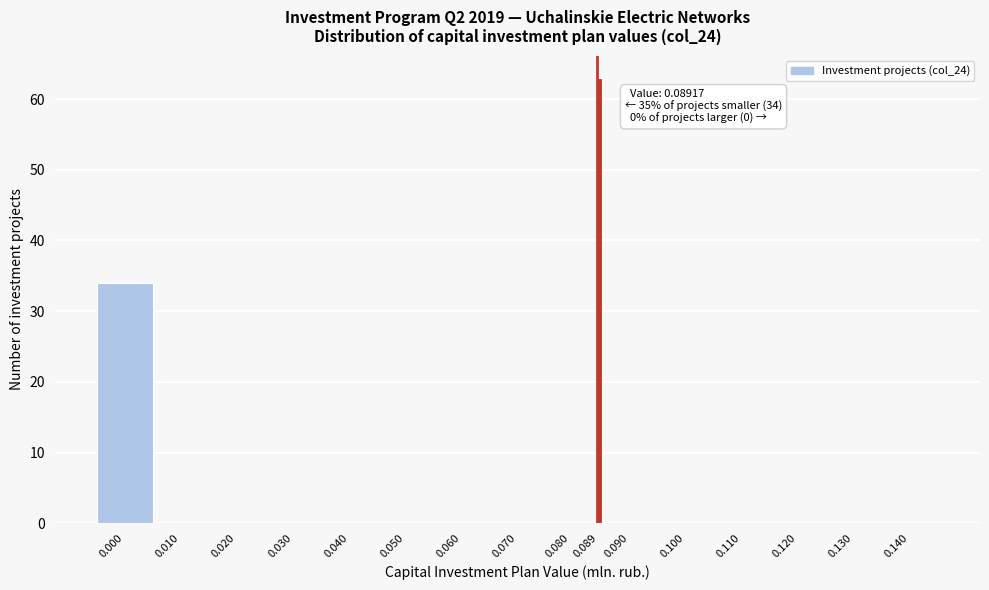

Reading right to left, list all the values displayed in this chart.

0.140=0	0.130=0	0.120=0	0.110=0	0.100=0	0.090=0	0.089=63	0.080=0	0.070=0	0.060=0	0.050=0	0.040=0	0.030=0	0.020=0	0.010=0	0.000=34